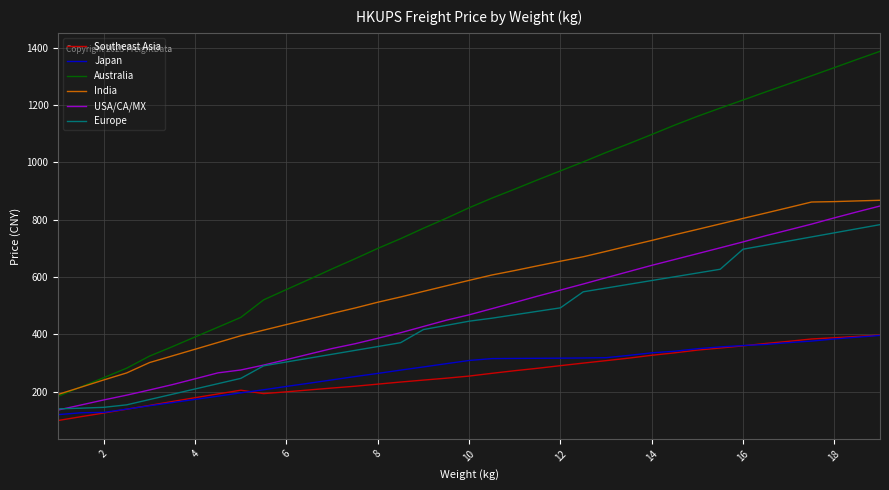

True or false: Japan and Australia cross at least once.

False